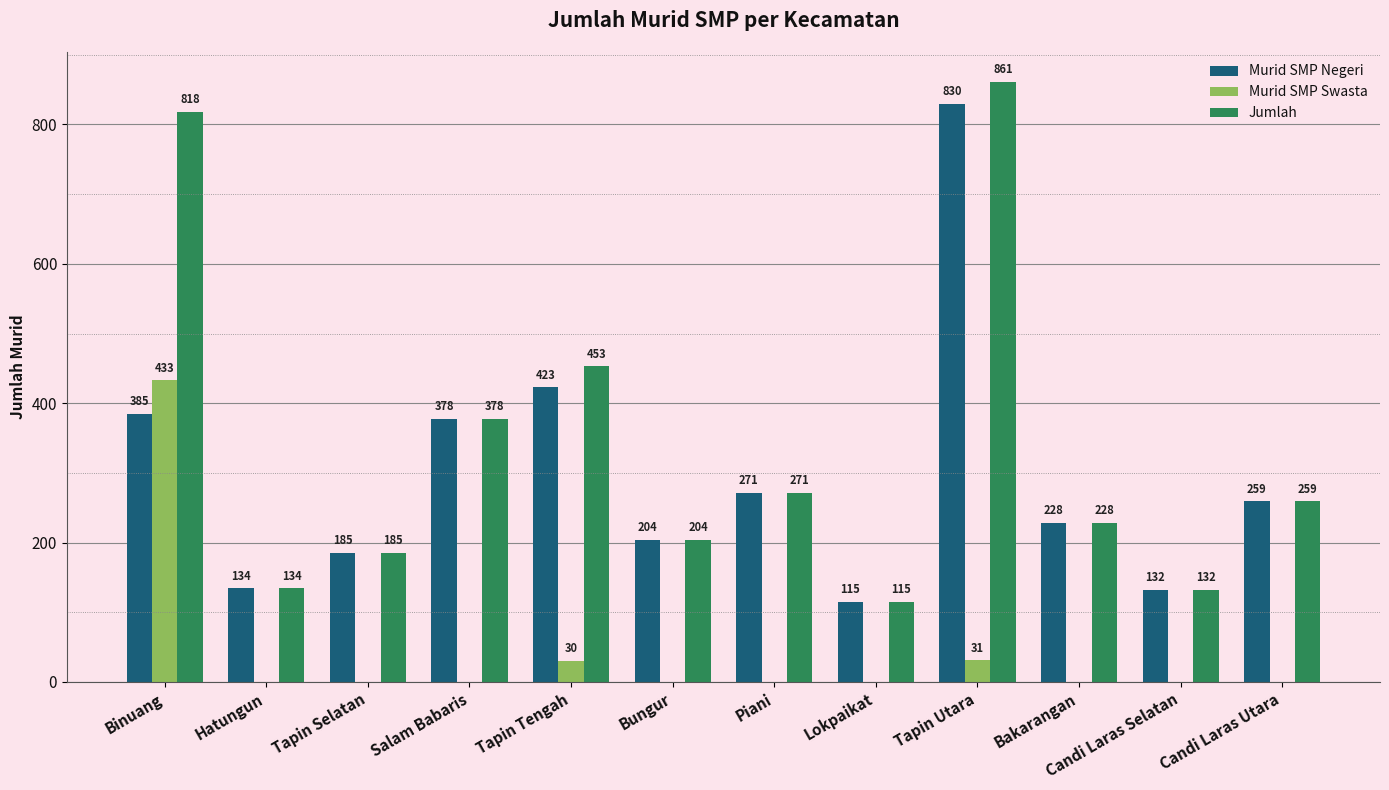

The value of Murid SMP Swasta at Lokpaikat is 0. True or false?

True